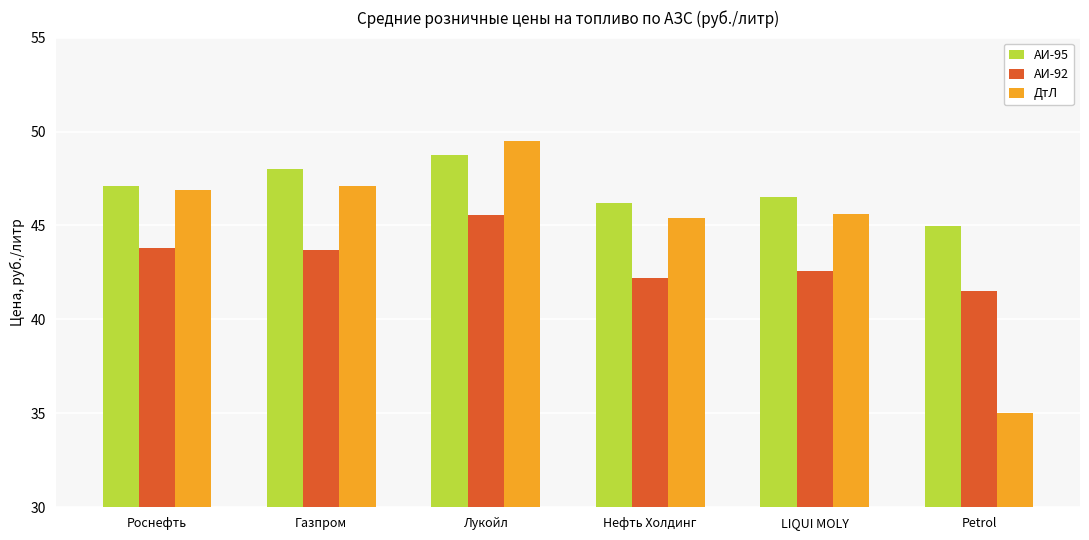

What is the label of the 4th bar from the right?

Лукойл